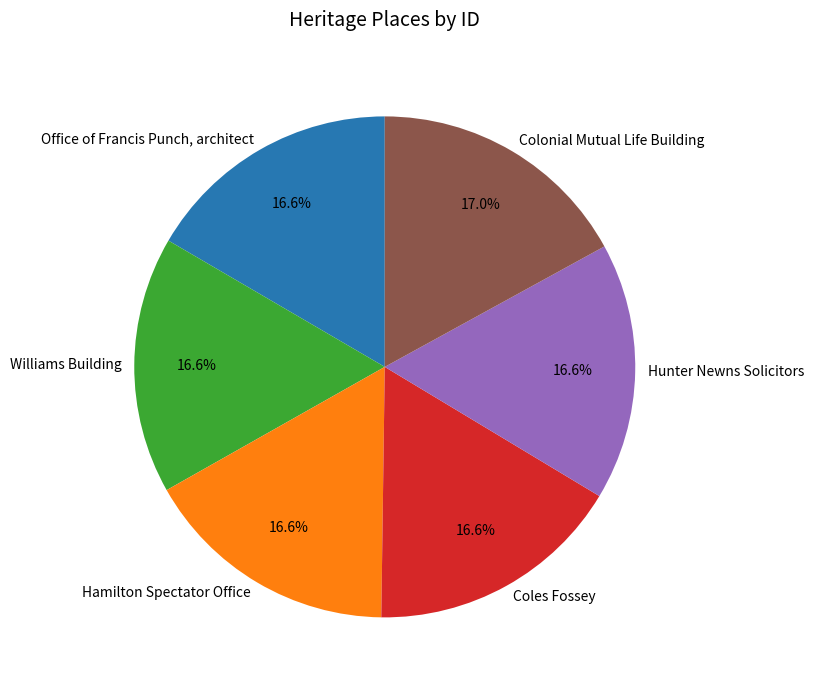

What percentage is the Williams Building slice, to the nearest percent?

17%